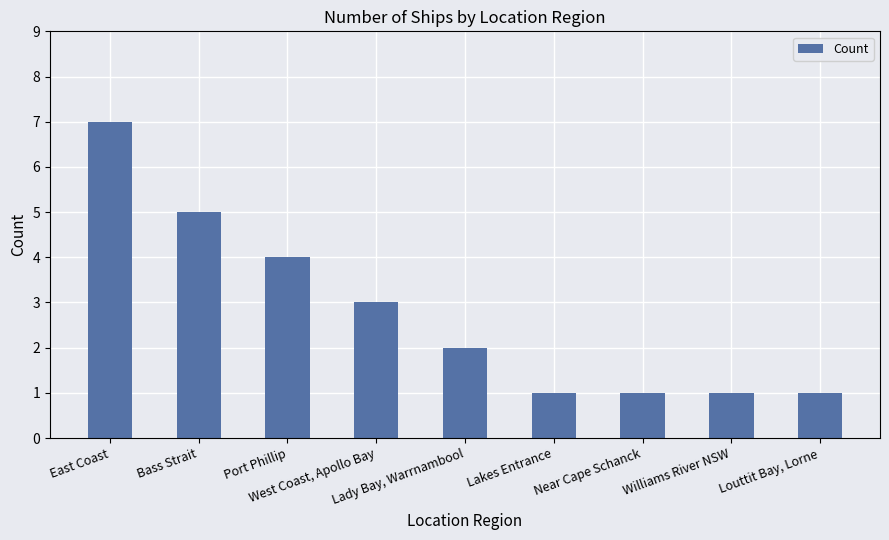

What is the value of the 6th bar from the left?

1